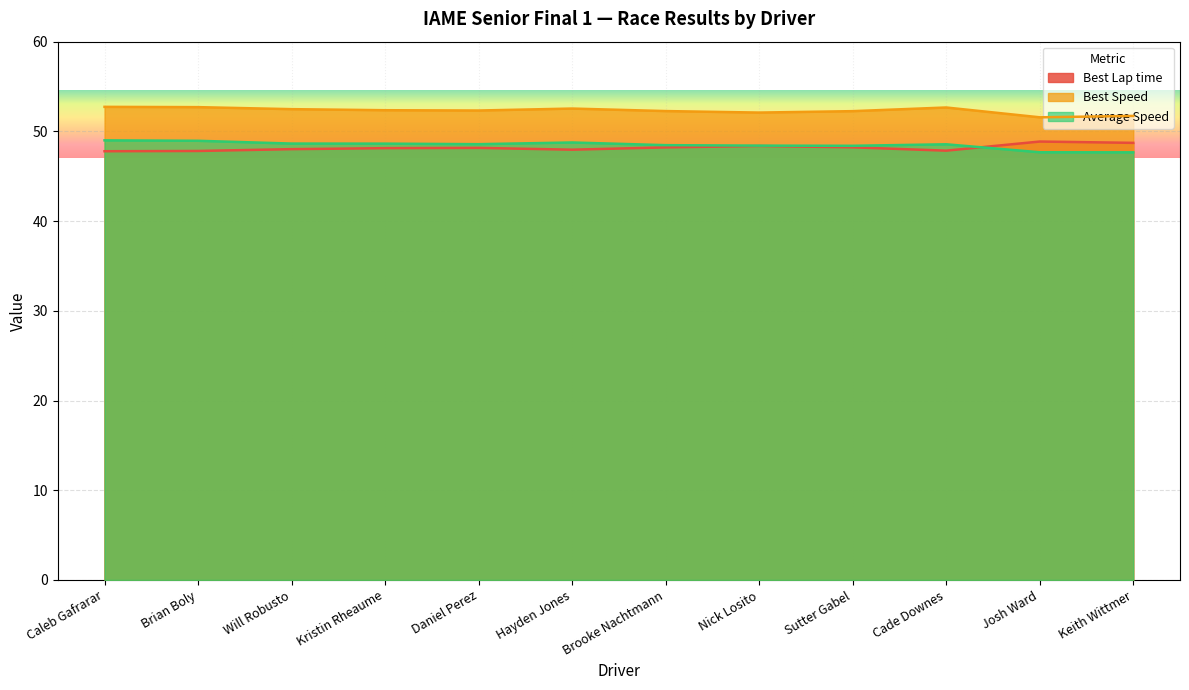

What is the spread (max minus min) of values at Caleb Gafrarar?

4.9